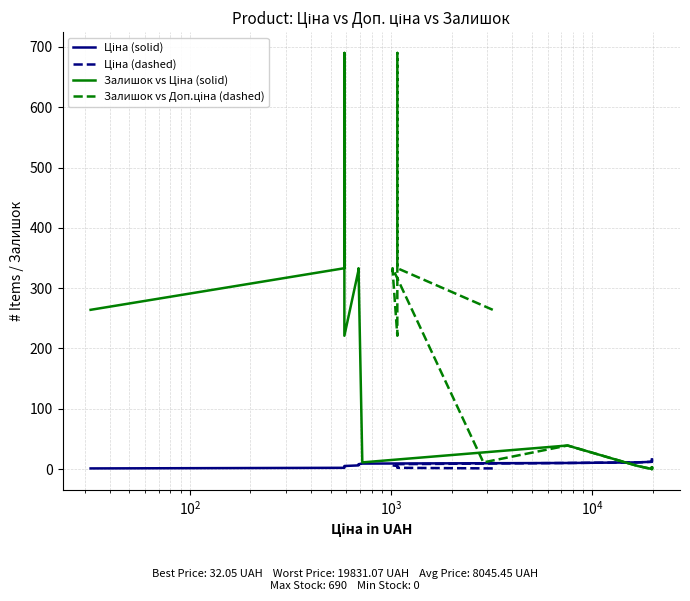

True or false: Залишок vs Доп.ціна (dashed) has more than 2 points higher than both neighbors.

True